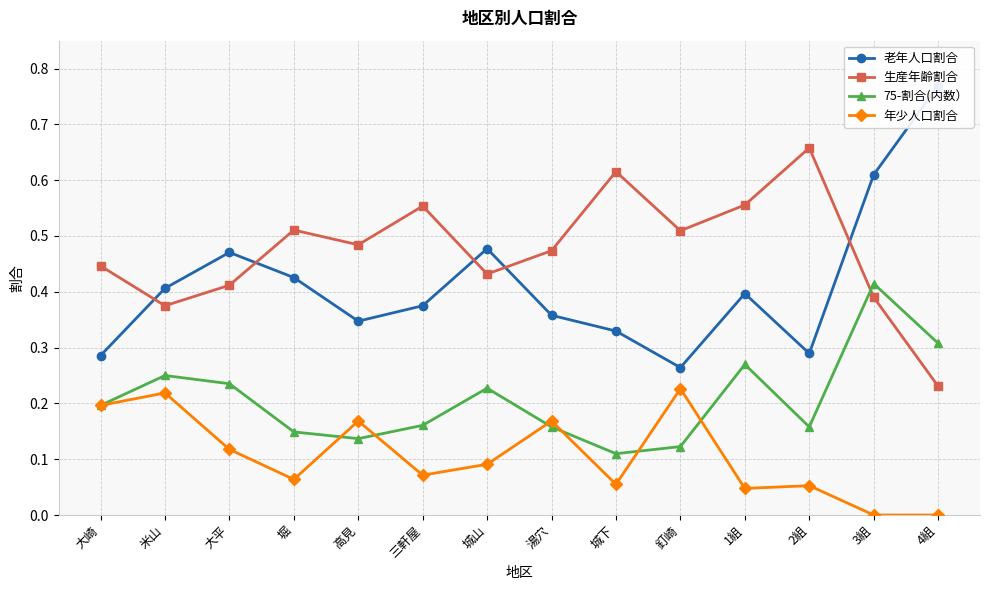

Reading left to right, what are all the values shown in this chart?

老年人口割合: 0.3	0.4	0.5	0.4	0.3	0.4	0.5	0.4	0.3	0.3	0.4	0.3	0.6	0.8
生産年齢割合: 0.4	0.4	0.4	0.5	0.5	0.6	0.4	0.5	0.6	0.5	0.6	0.7	0.4	0.2
75-割合(内数）: 0.2	0.2	0.2	0.1	0.1	0.2	0.2	0.2	0.1	0.1	0.3	0.2	0.4	0.3
年少人口割合: 0.2	0.2	0.1	0.1	0.2	0.1	0.1	0.2	0.1	0.2	0.0	0.1	0.0	0.0